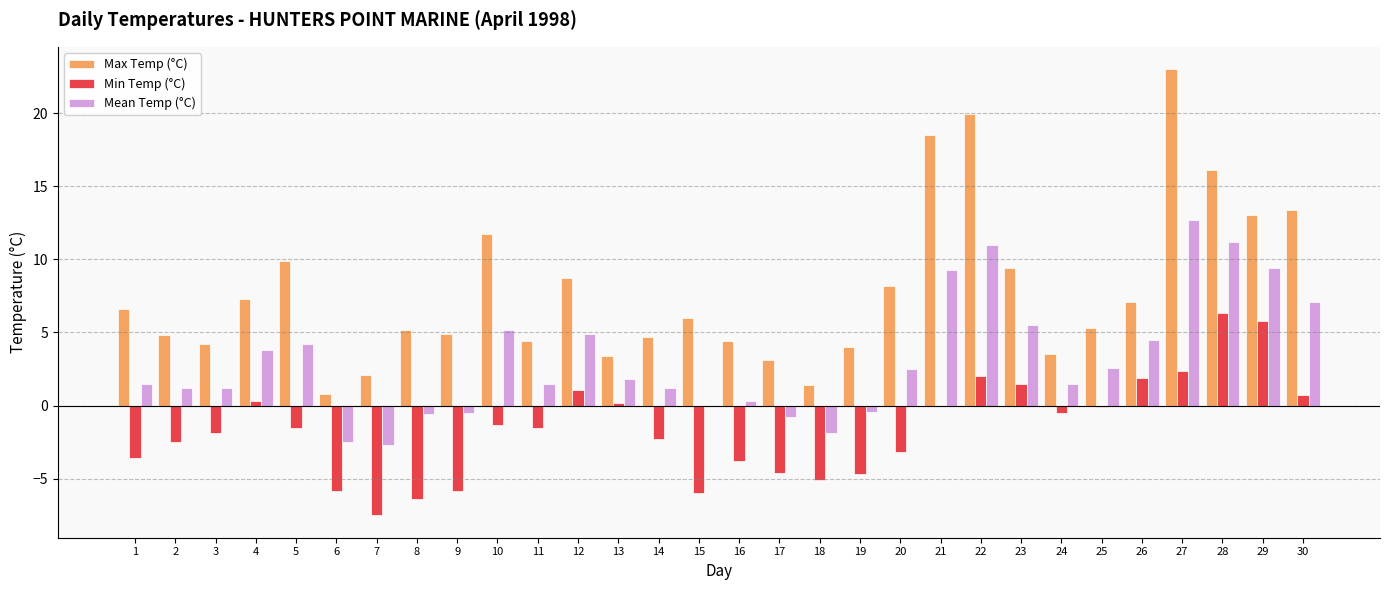

True or false: Min Temp (°C) has a value of -7.4 at 18.

False